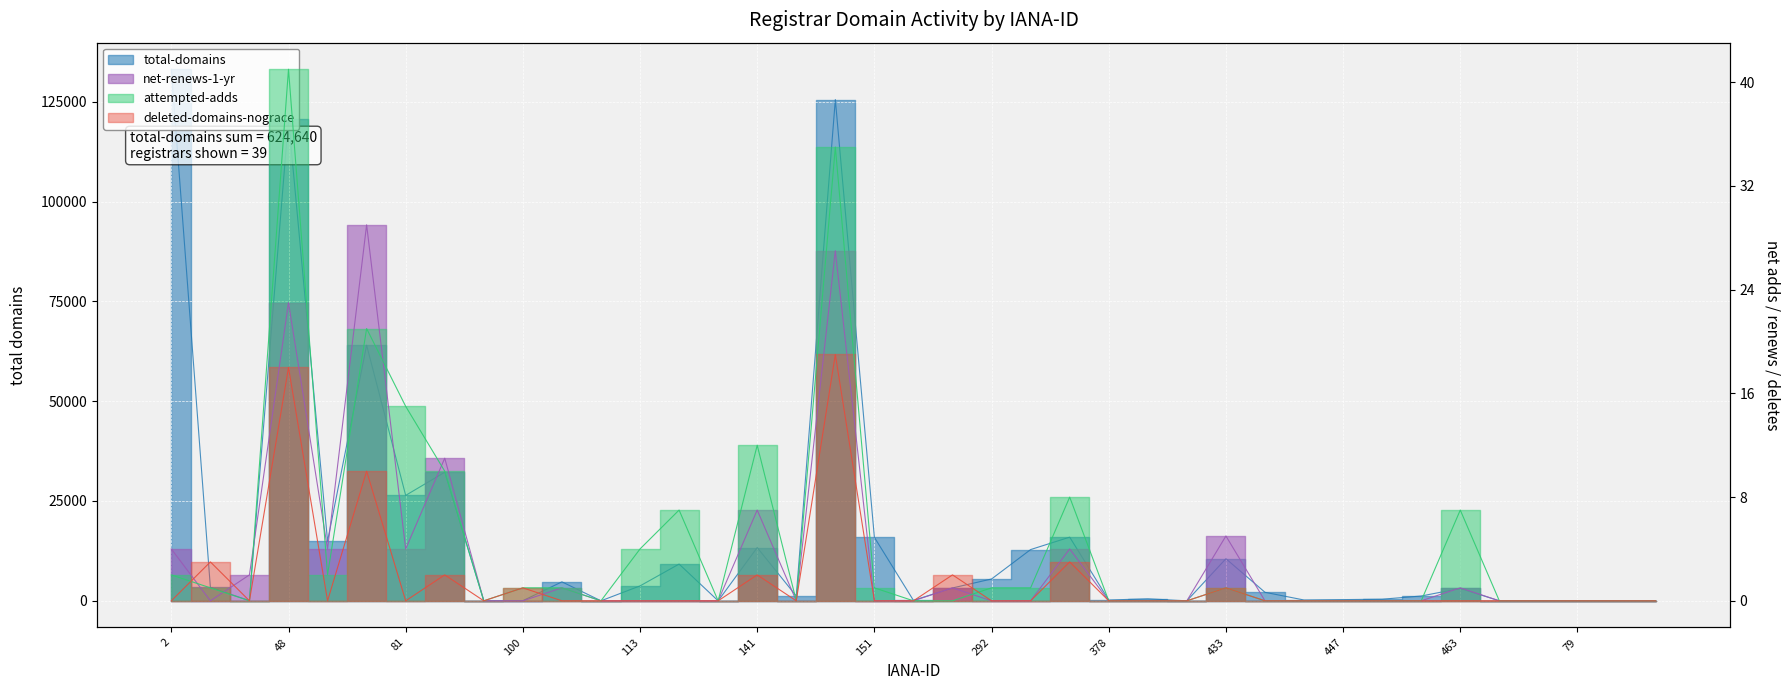

The value of net-renews-1-yr at 81 is 5. True or false?

False